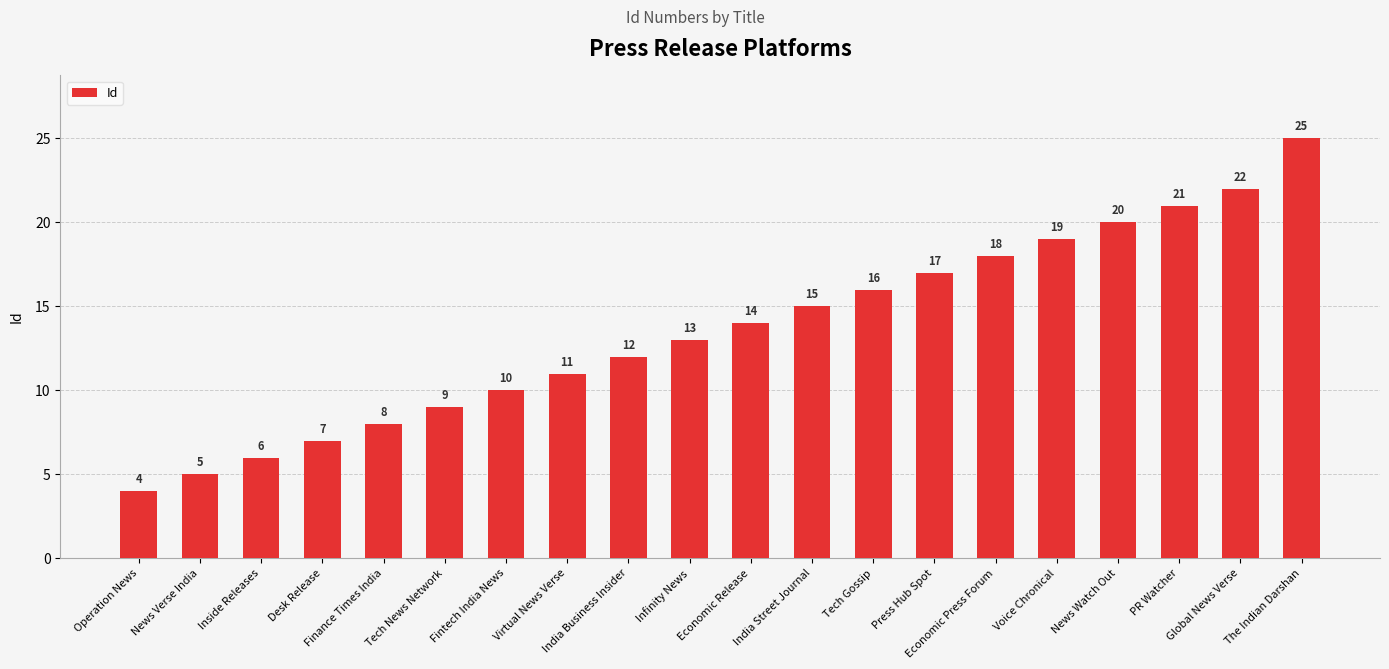

What is the change in value from Tech News Network to India Street Journal?

+6